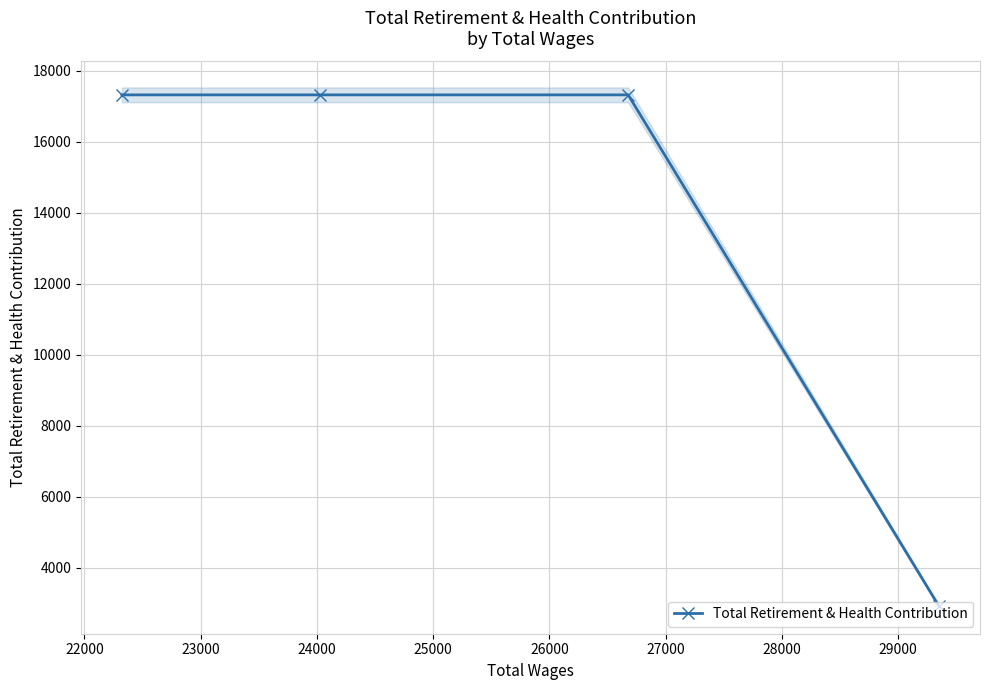

What is the value of the 2nd point from the left?

17317